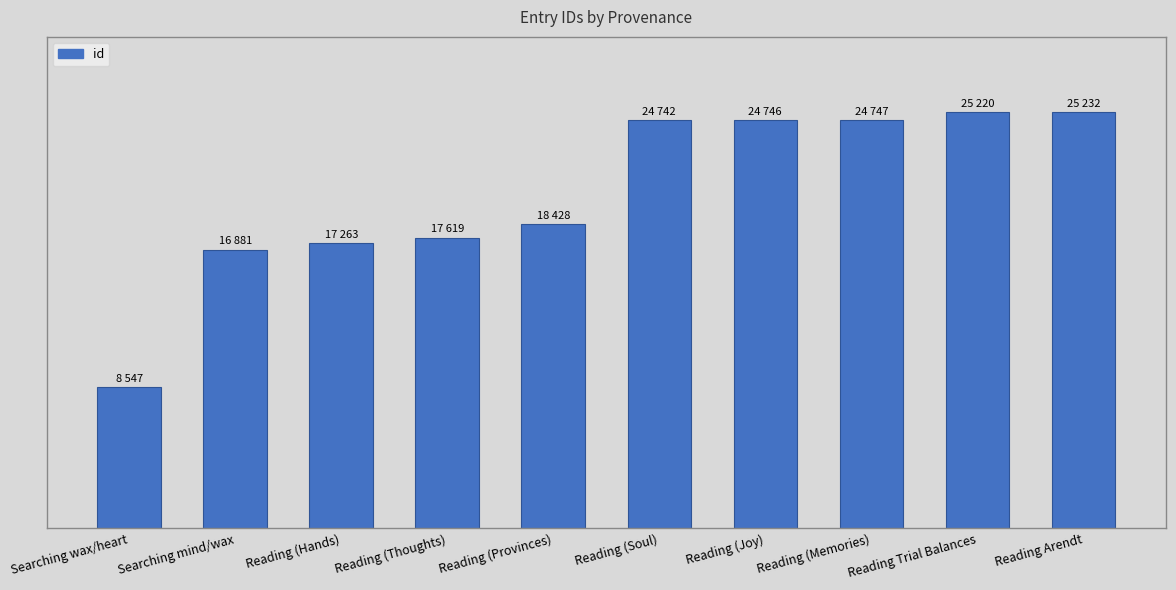

Reading left to right, extract all data points from this chart.

8547	16881	17263	17619	18428	24742	24746	24747	25220	25232